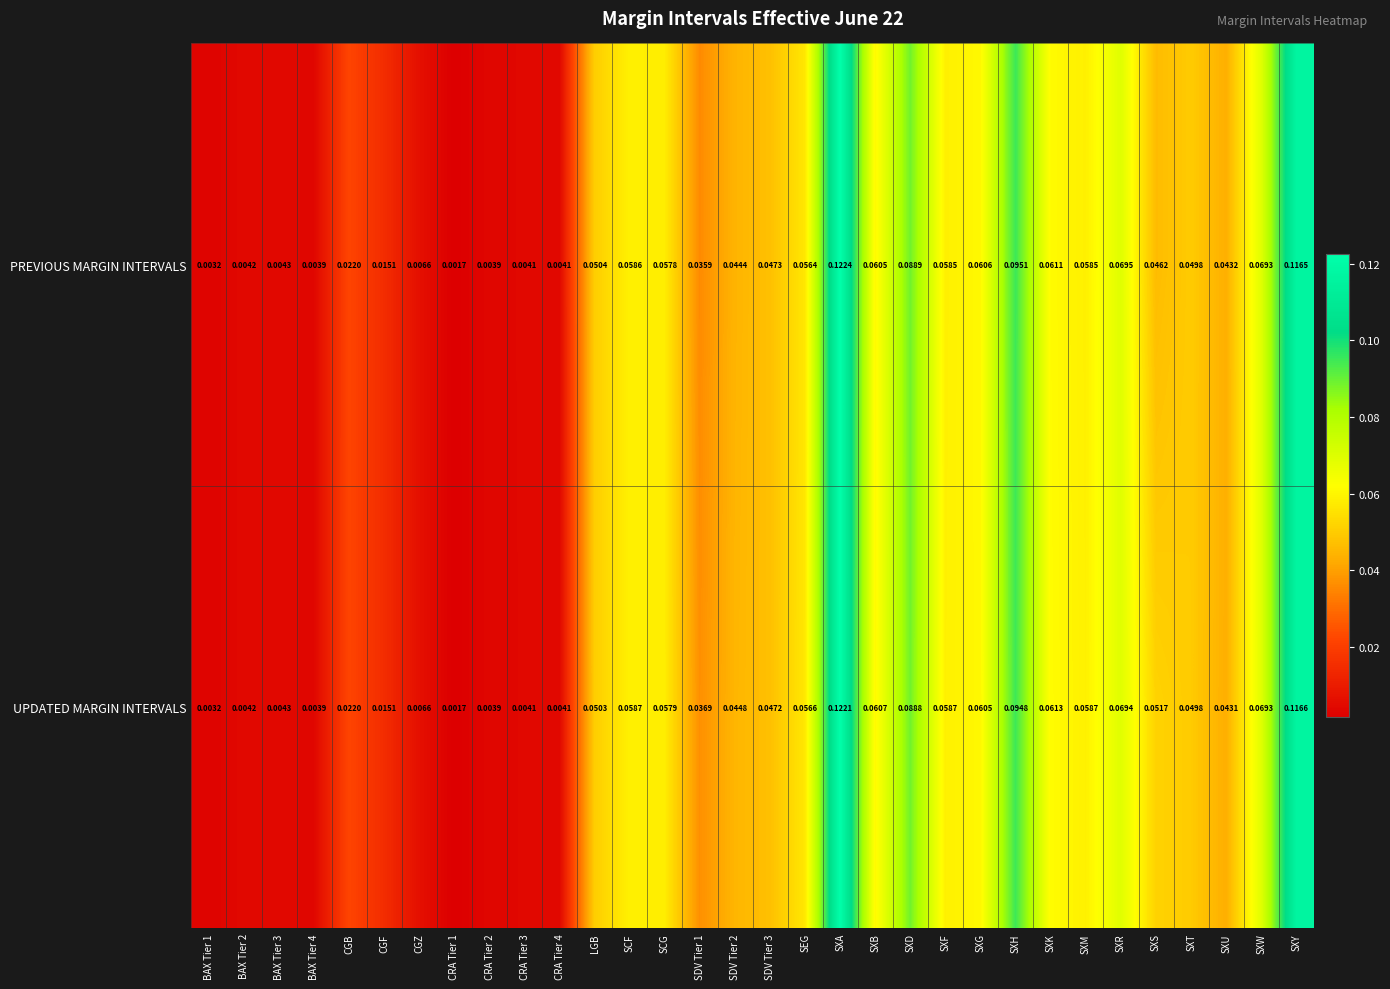

How many distinct data groups are displayed?

2